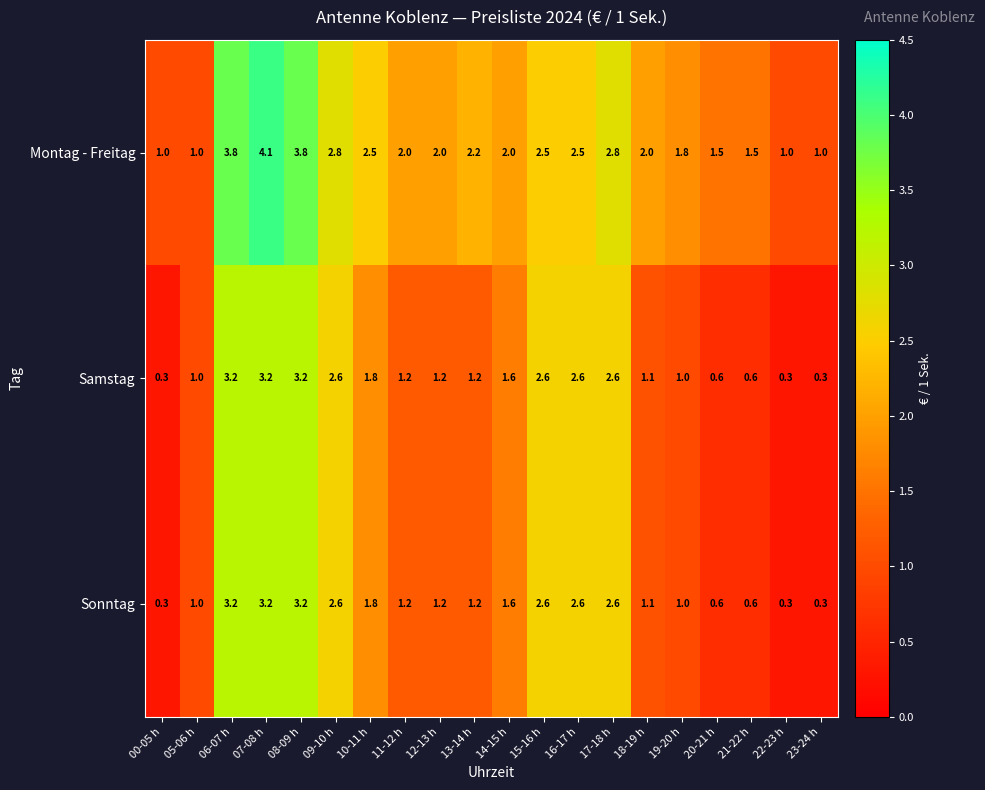

At which category is the sum across all series the highest?

07-08 h